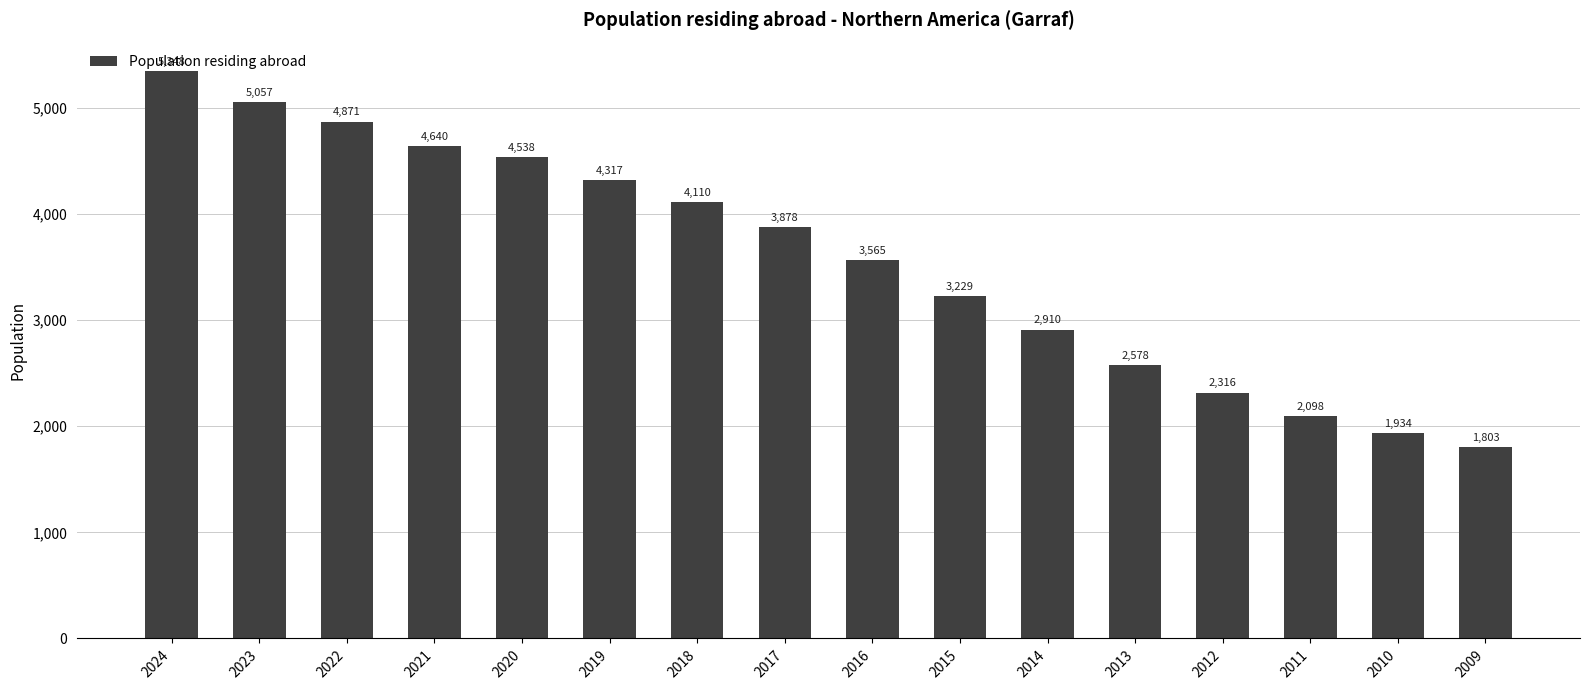

What is the difference between the maximum and minimum values?

3545